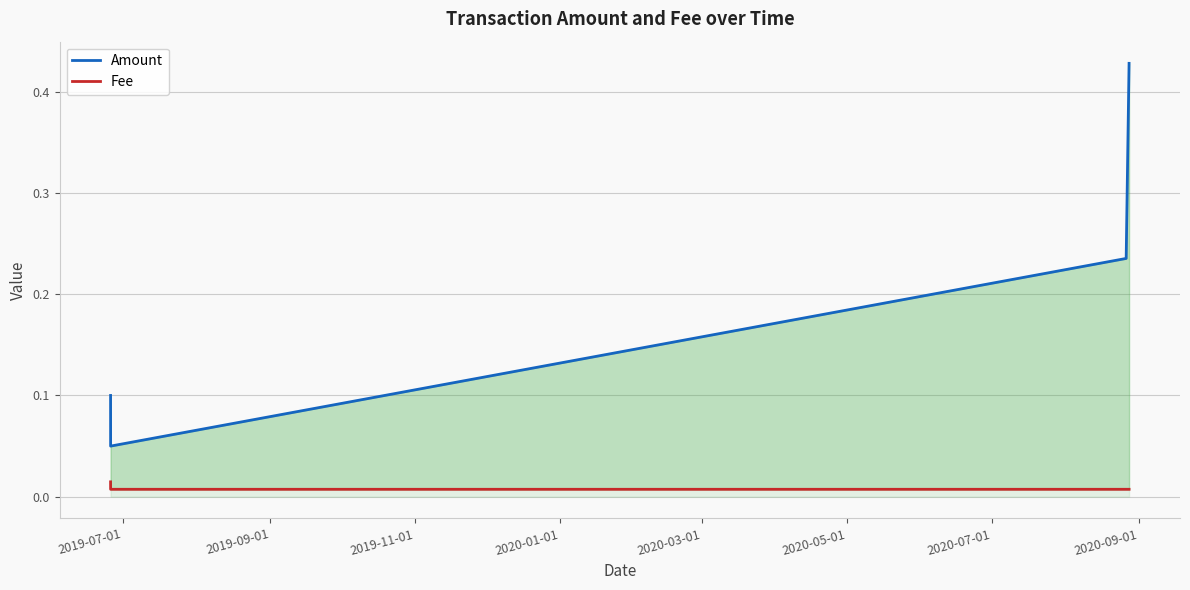

At how many categories does at least one series exceed 0?

5